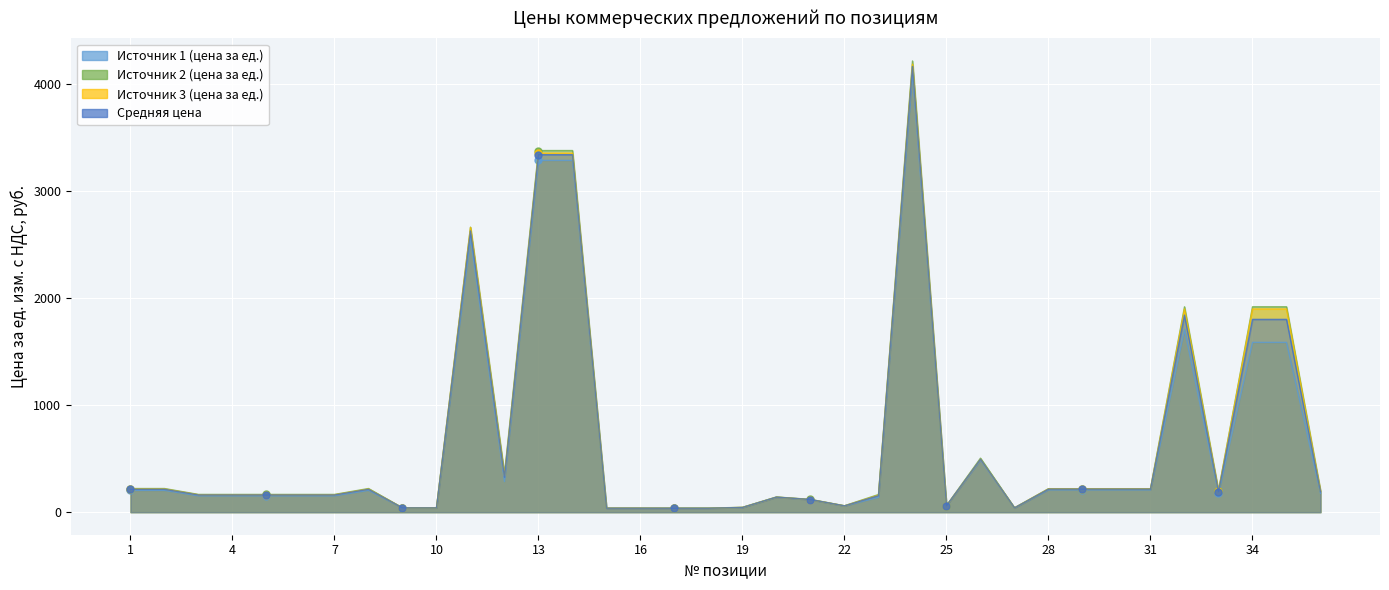

At which label does Средняя цена first exceed 191?

1